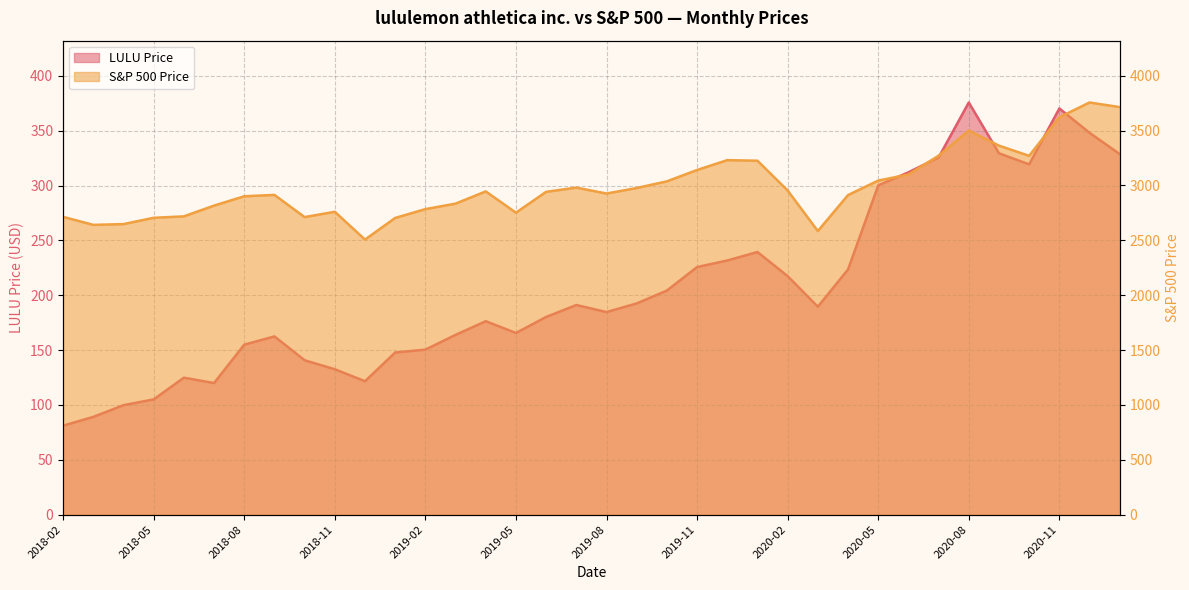

True or false: LULU Price has a value of 154.9 at 2018-08.

True